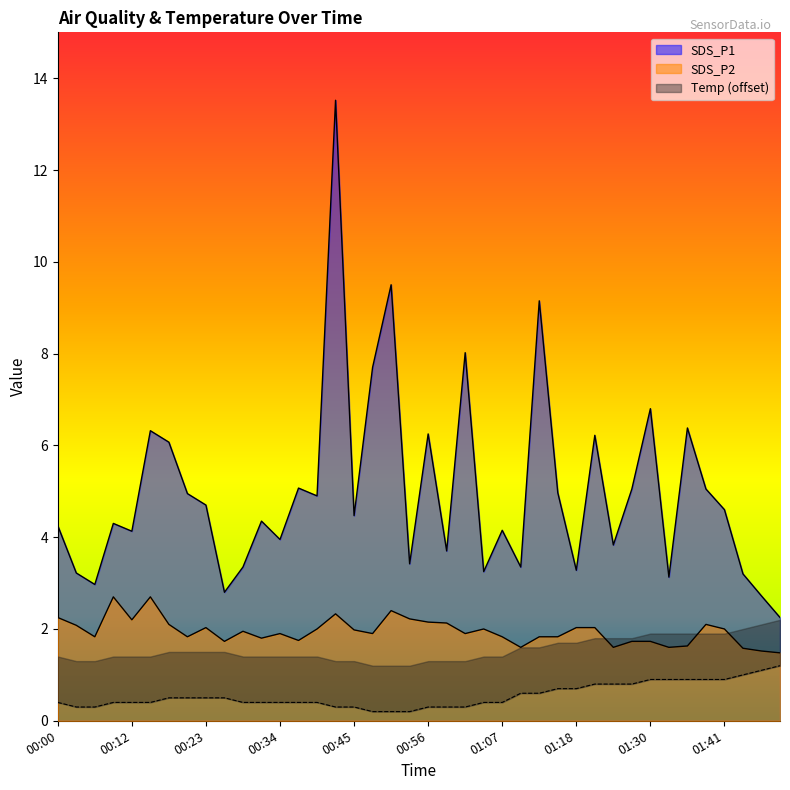

Which series changed the most between 00:28 and 01:05?

SDS_P1